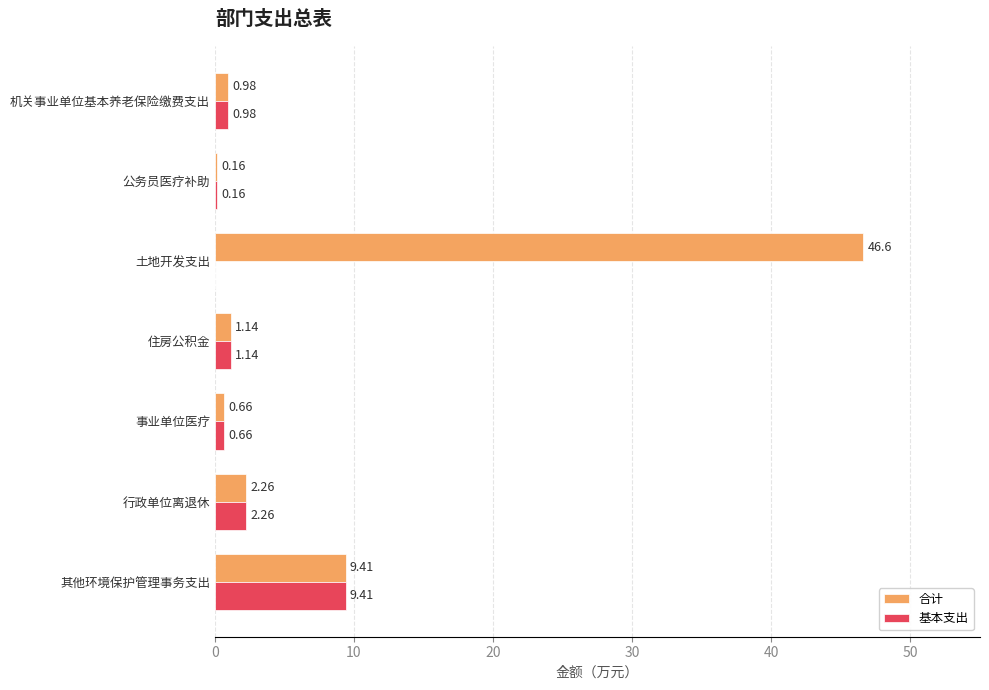

Between 土地开发支出 and 机关事业单位基本养老保险缴费支出, which series saw the biggest shift?

合计